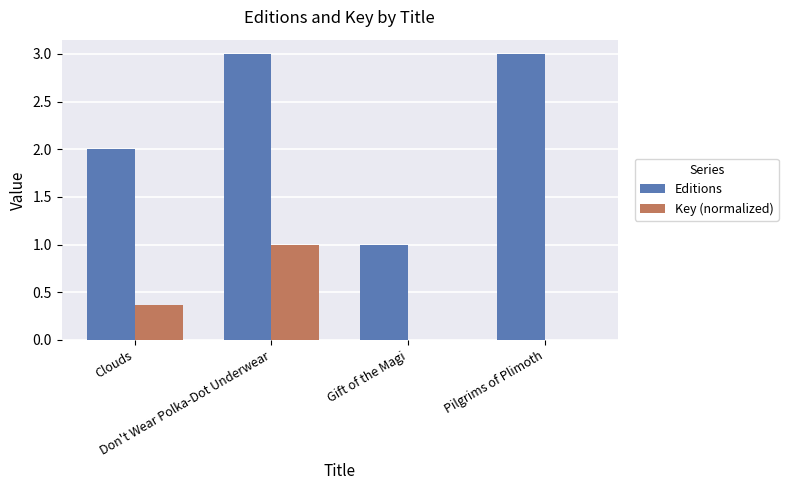

What is the maximum value shown in the chart?

3.0